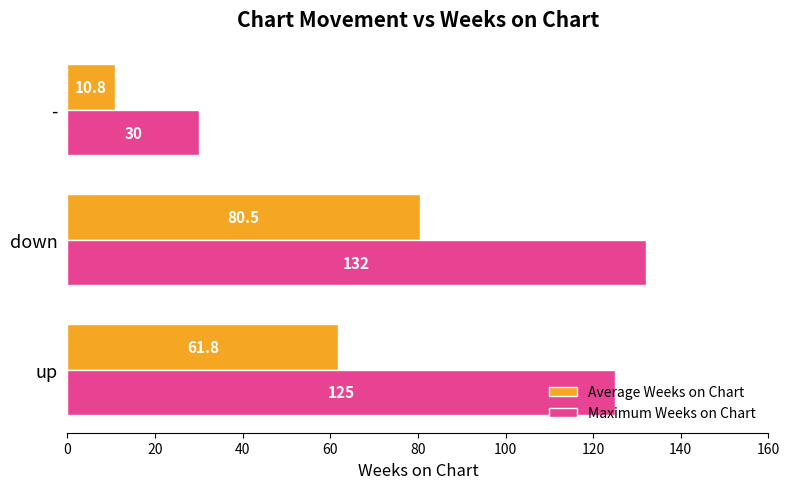

At which category is the sum across all series the highest?

down